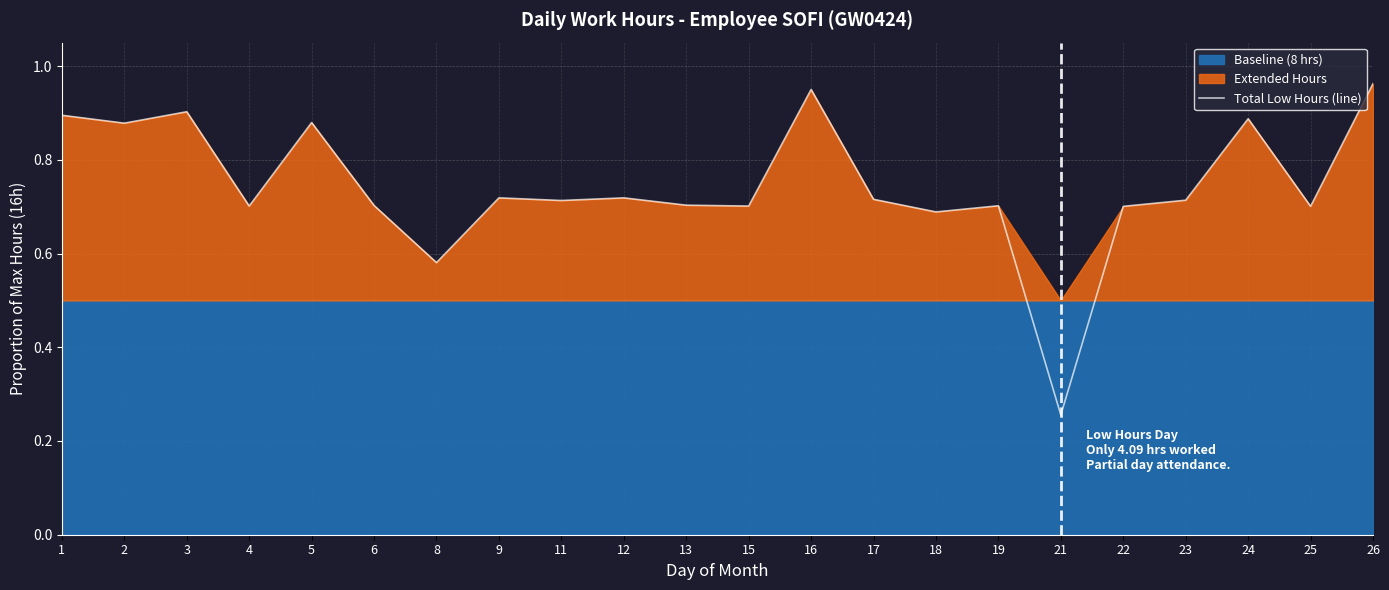

The value of Total Low Hours (line) at 21 is 0.4. True or false?

False